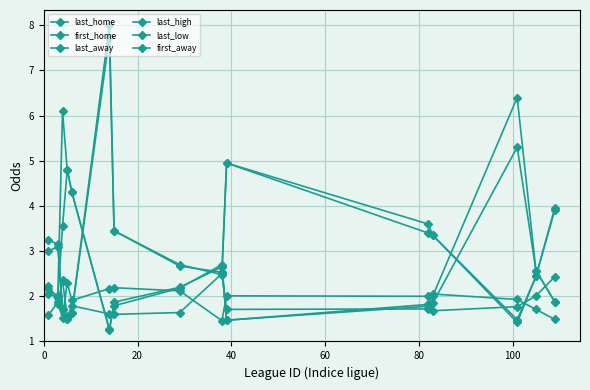

Where is the first local minimum for last_home?

20